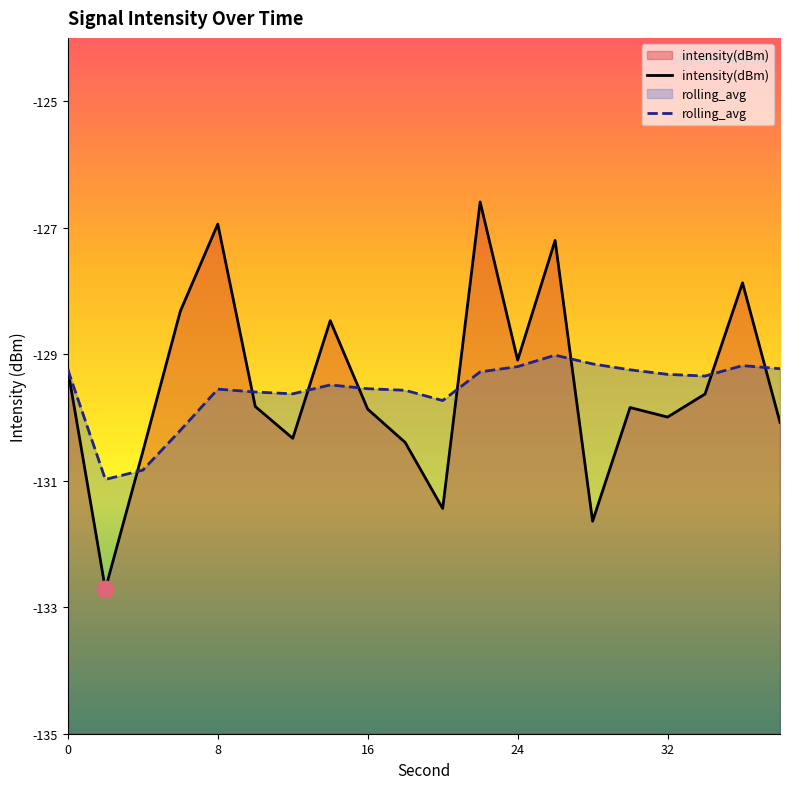

How many interior local valleys does the rolling_avg series have?

4